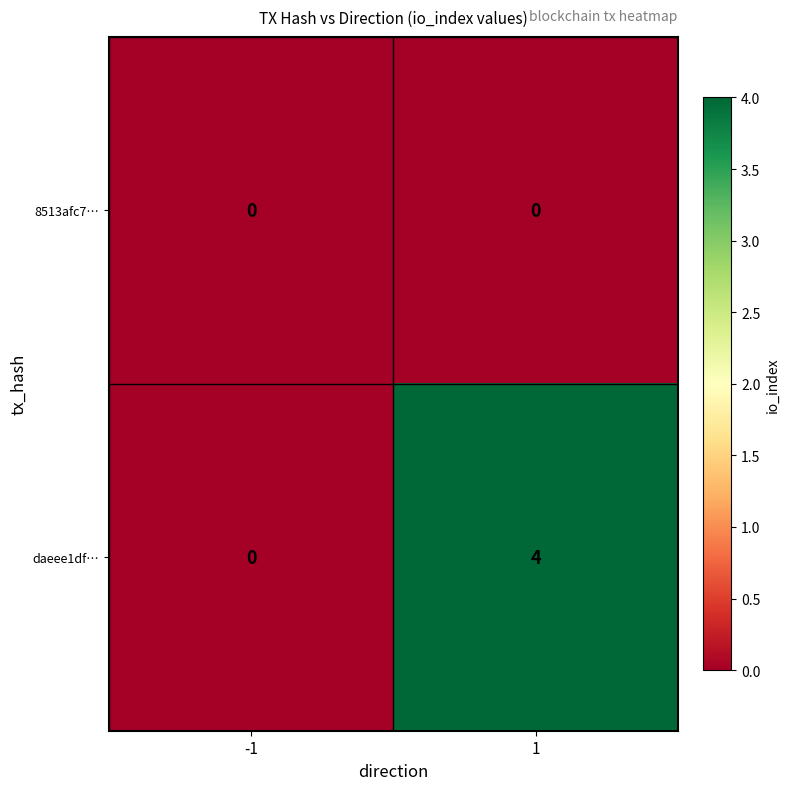

Count the number of data series in this chart.

2